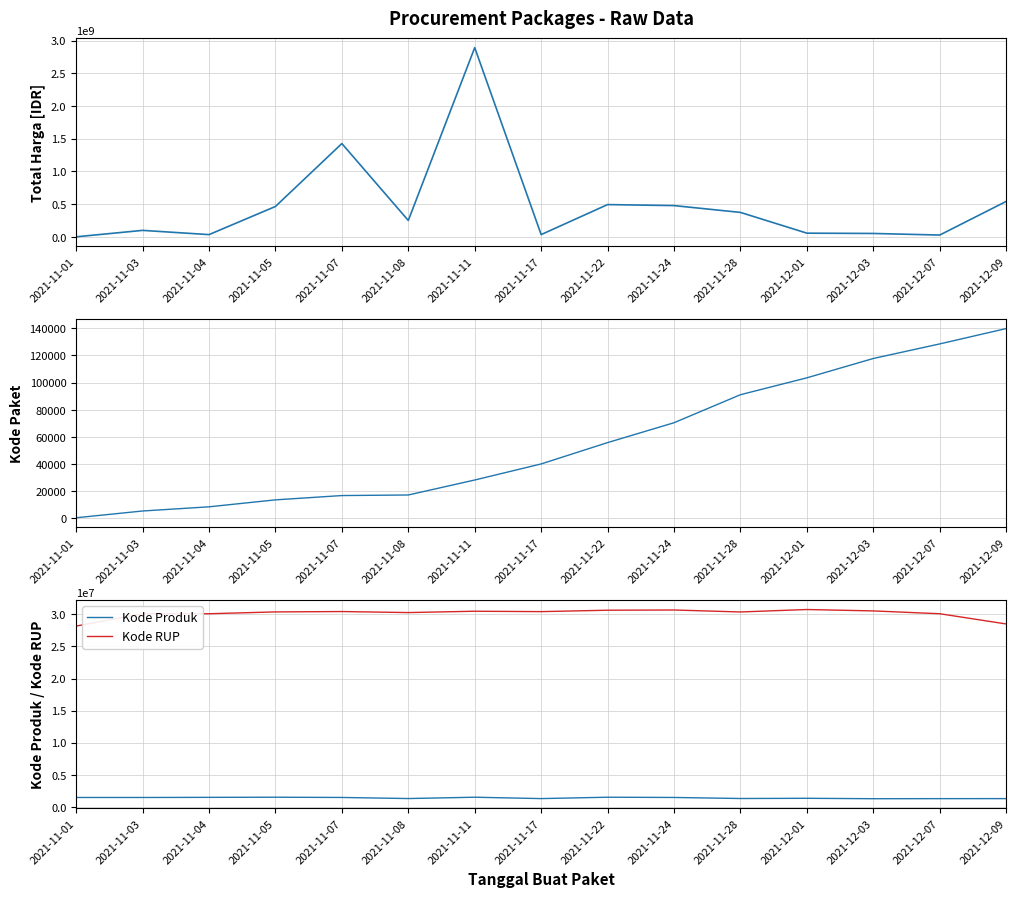

What is the lowest value of the Kode RUP series?

28171087